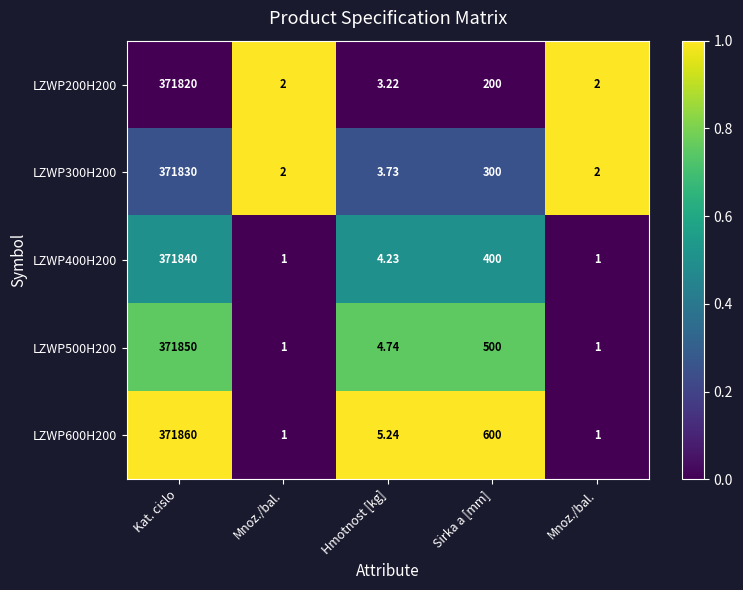

Reading left to right, transcribe all the data shown in this chart.

LZWP200H200: Kat. cislo=371820.0	Mnoz./bal.=2.0	Hmotnost [kg]=3.2	Sirka a [mm]=200.0	Mnoz./bal.=2.0
LZWP300H200: Kat. cislo=371830.0	Mnoz./bal.=2.0	Hmotnost [kg]=3.7	Sirka a [mm]=300.0	Mnoz./bal.=2.0
LZWP400H200: Kat. cislo=371840.0	Mnoz./bal.=1.0	Hmotnost [kg]=4.2	Sirka a [mm]=400.0	Mnoz./bal.=1.0
LZWP500H200: Kat. cislo=371850.0	Mnoz./bal.=1.0	Hmotnost [kg]=4.7	Sirka a [mm]=500.0	Mnoz./bal.=1.0
LZWP600H200: Kat. cislo=371860.0	Mnoz./bal.=1.0	Hmotnost [kg]=5.2	Sirka a [mm]=600.0	Mnoz./bal.=1.0